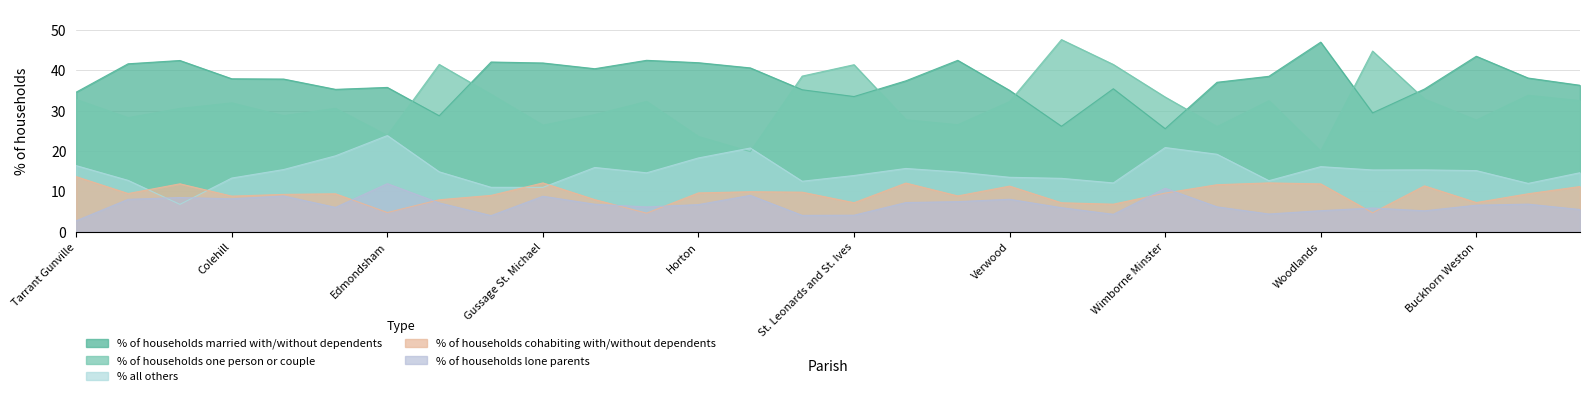

Does the chart have visible grid lines?

Yes